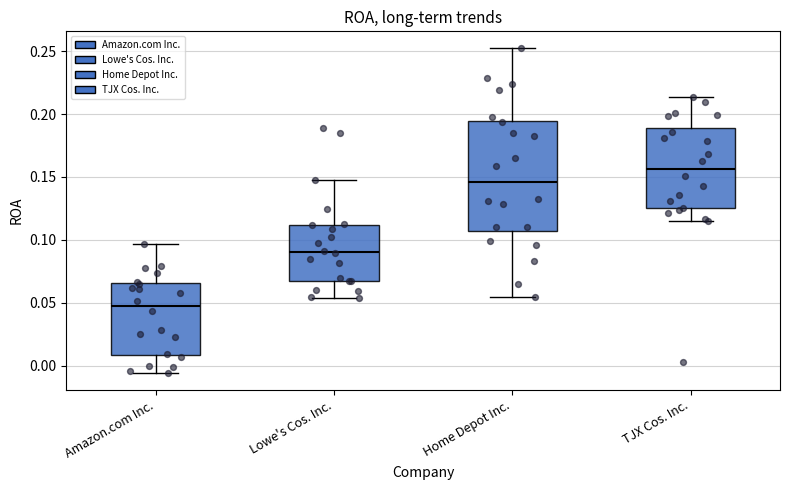

Which box is the tallest, from its lower edge to its upper edge?

Home Depot Inc.